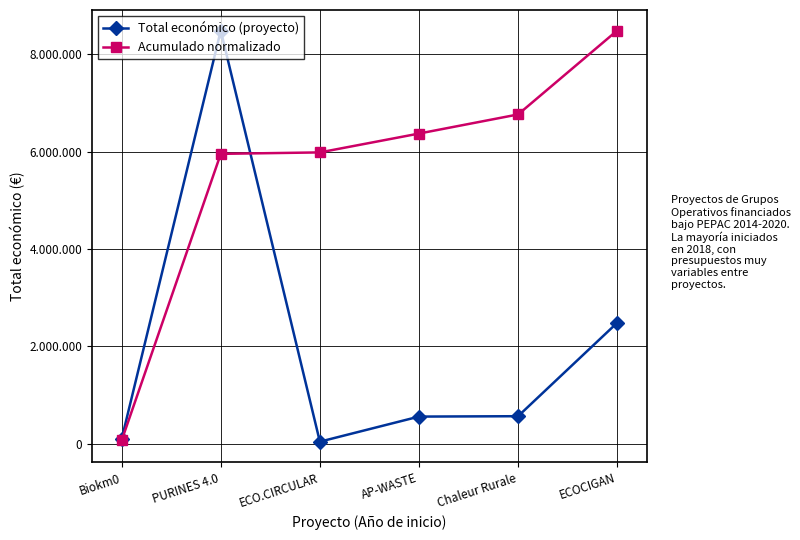

The value of Acumulado normalizado at Chaleur Rurale is 3444880.8. True or false?

False